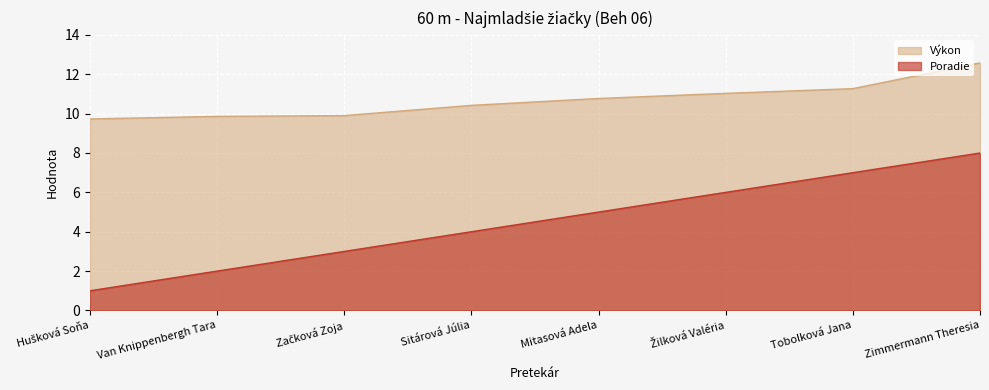

What is the difference between the Výkon values at Sitárová Júlia and Mitasová Adela?

0.3